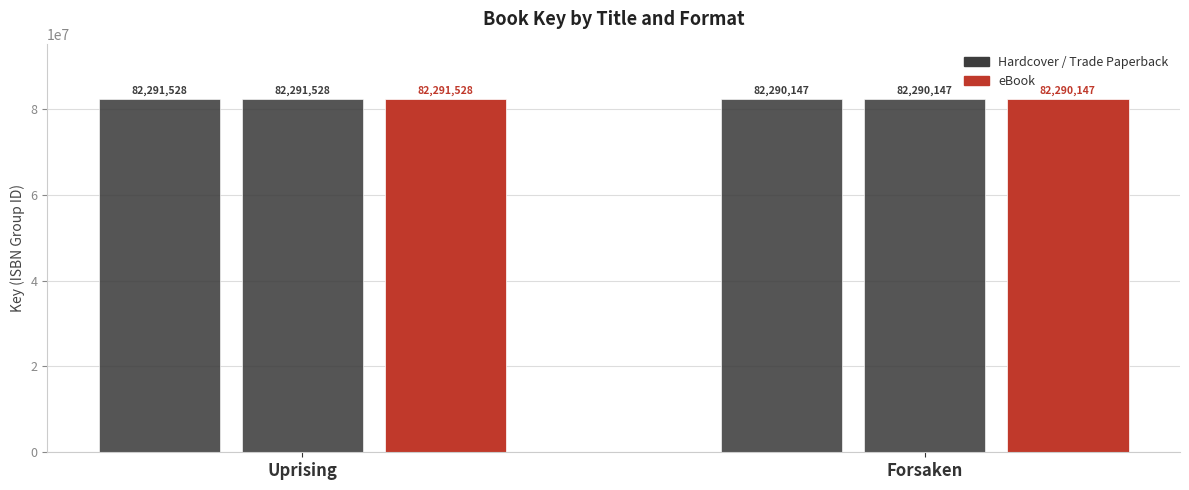

At which category is the sum across all series the highest?

Uprising